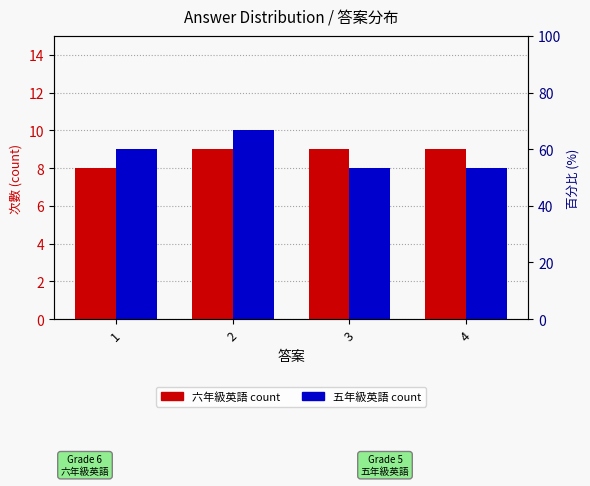

What is the difference between the maximum and minimum values in the 六年級英語 count series?

1